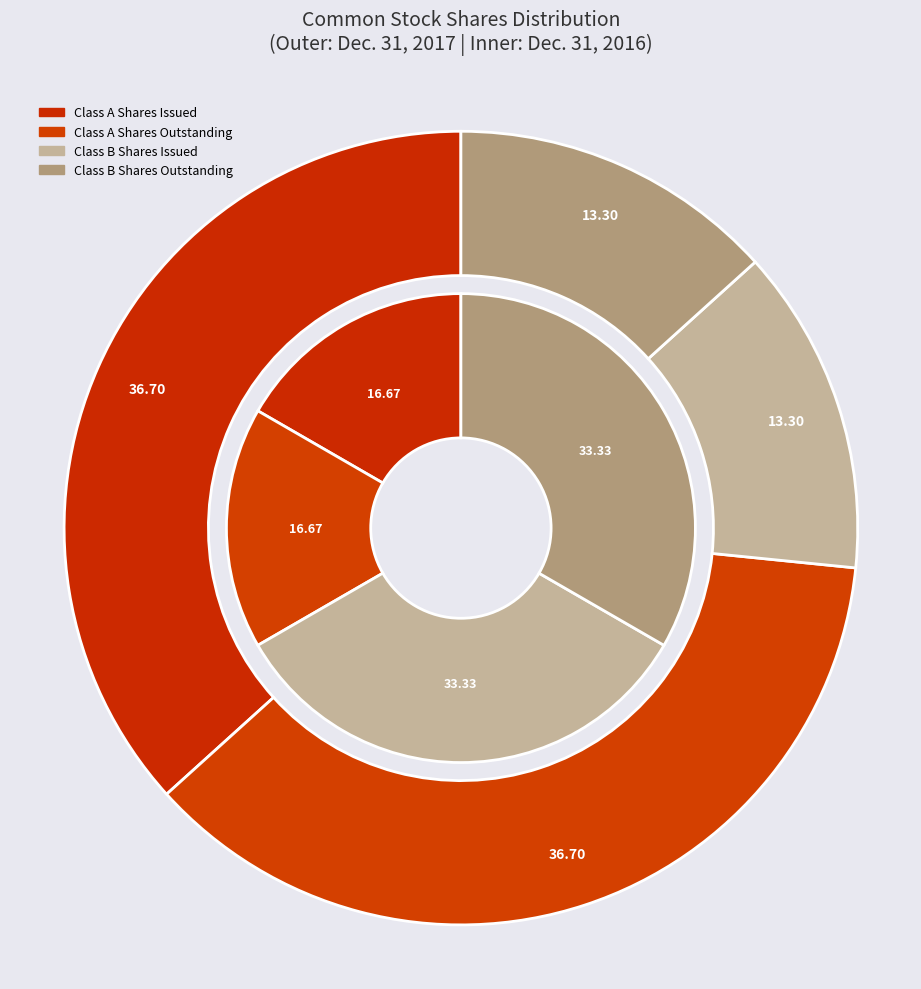

Does any single category account for the majority?

No